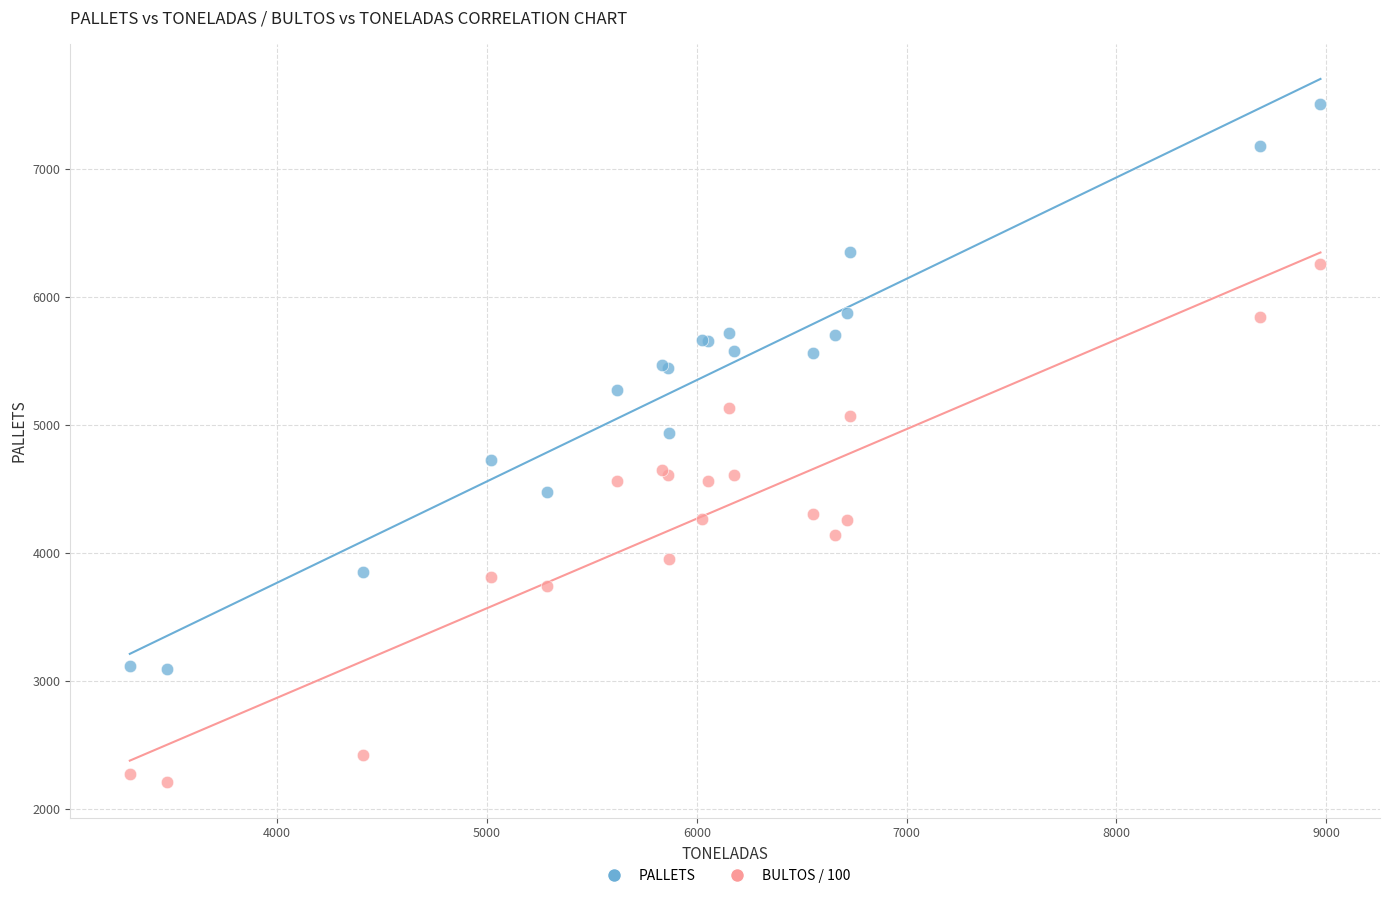

Which series reaches the minimum Y coordinate?

BULTOS / 100